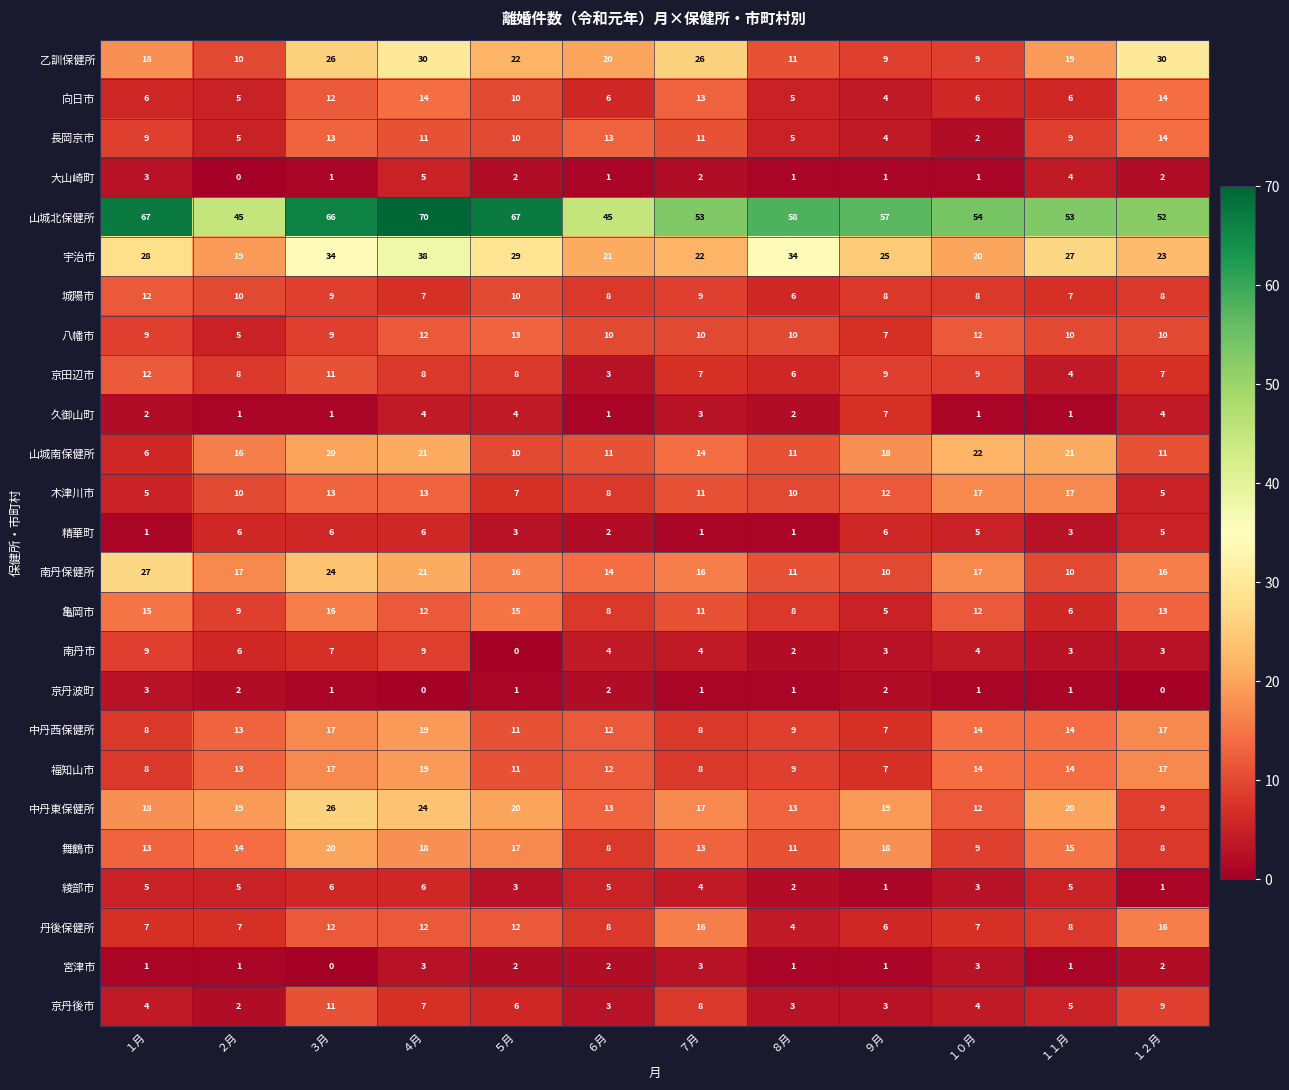

Between ９月 and １２月, which series saw the biggest shift?

乙訓保健所